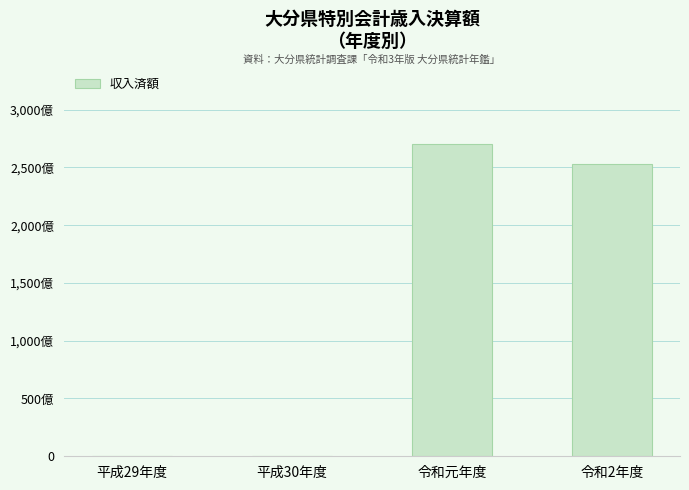

Are the bars horizontal?

No